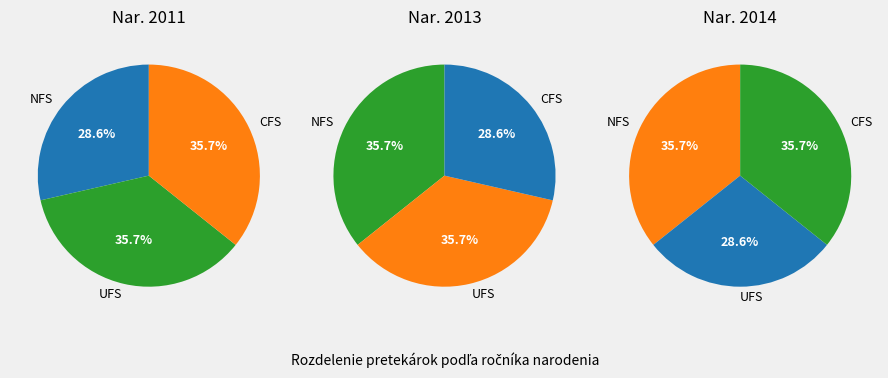

To the nearest percent, what is the difference between the 11 and 13 slice percentages?

7%